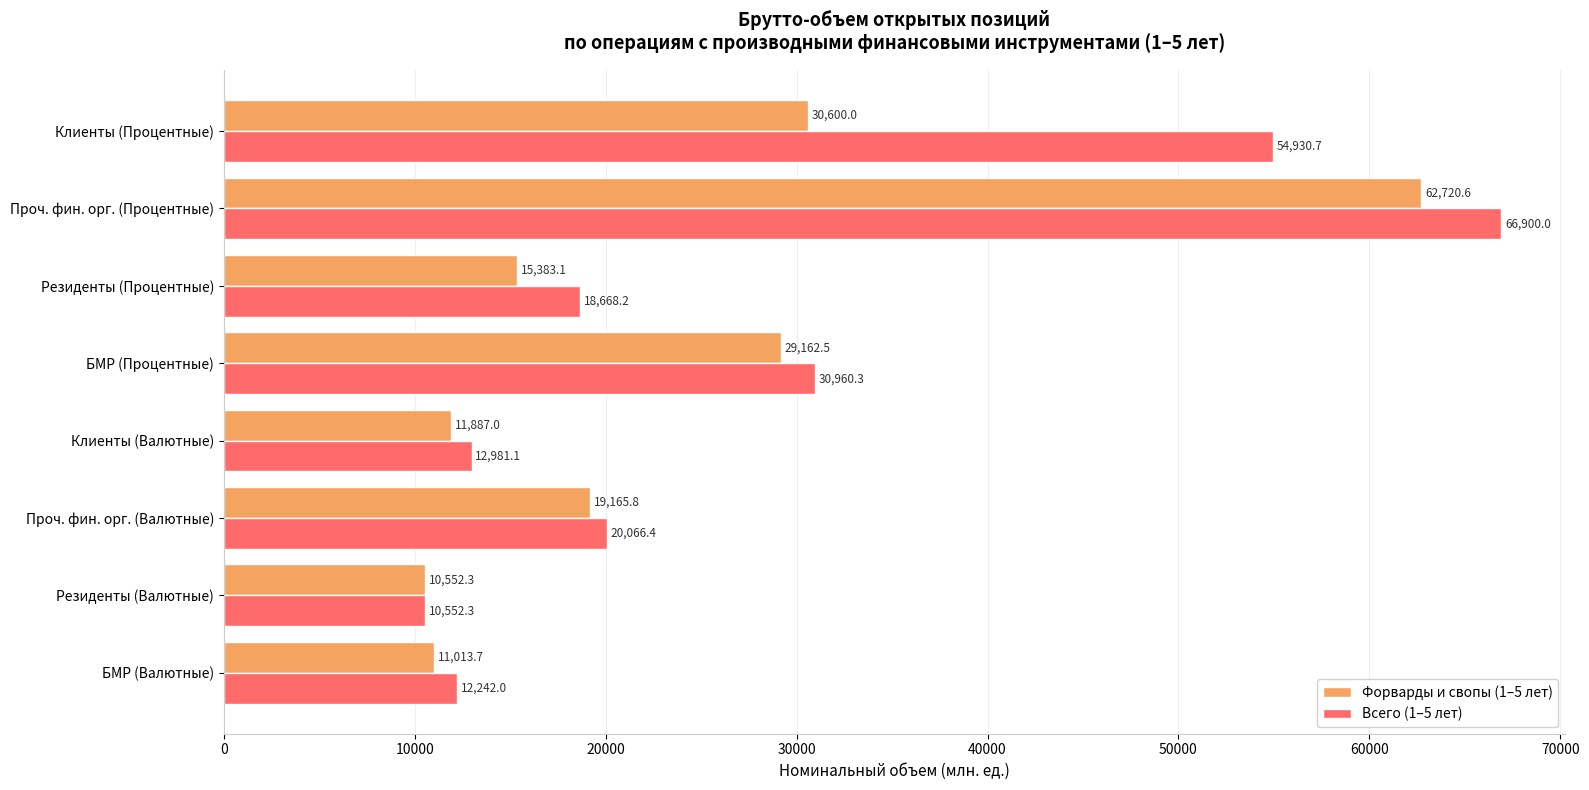

How many values in the Всего (1–5 лет) series are below 20066?

4